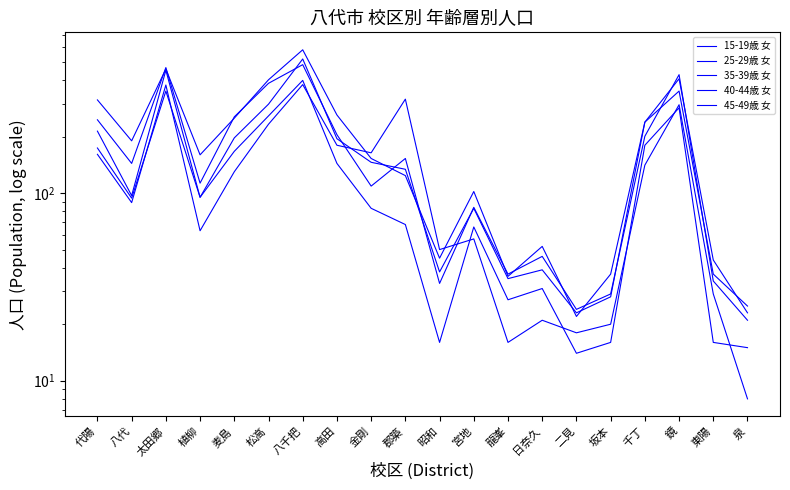

Where does the 40-44歳 女 series first go above 144?

代陽